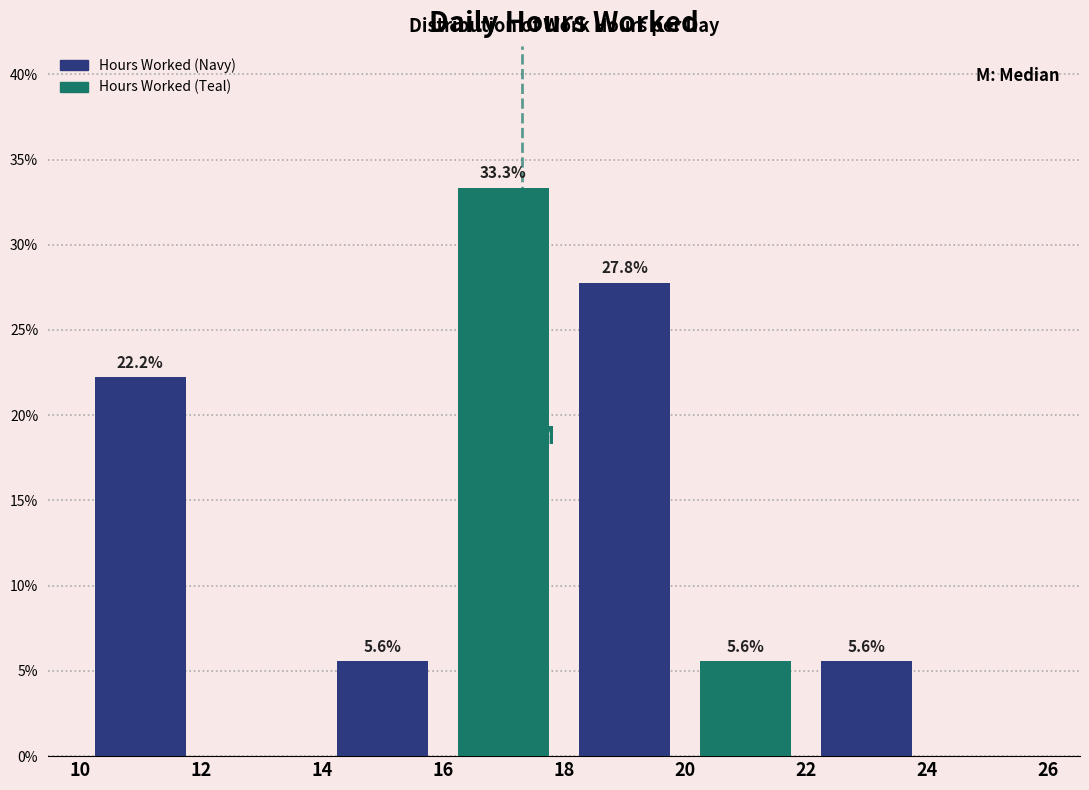

Which range on the x-axis has the tallest bar?

16 to 18